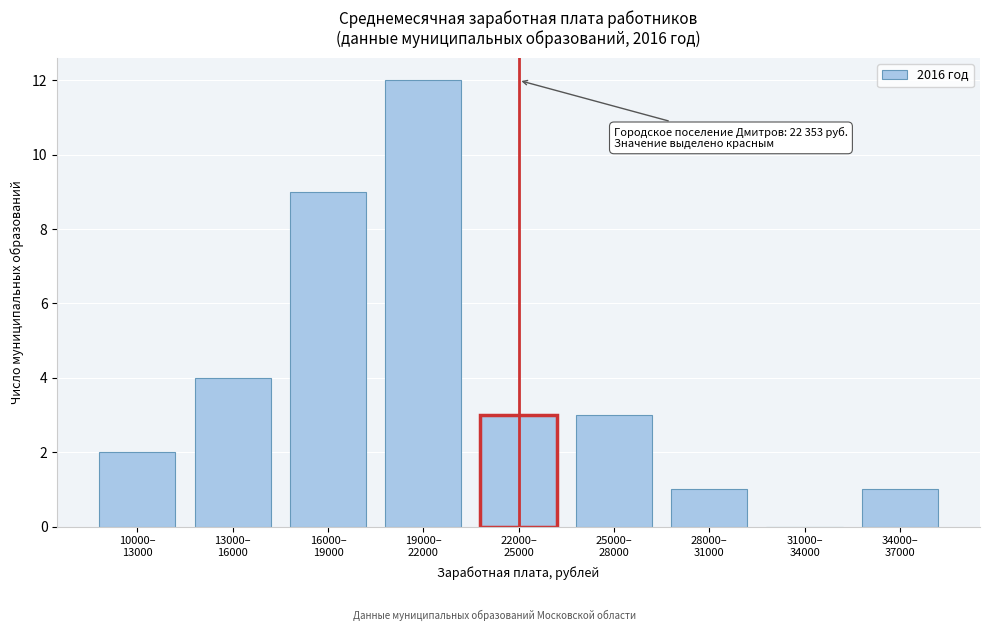

What is the sum of all values?

35